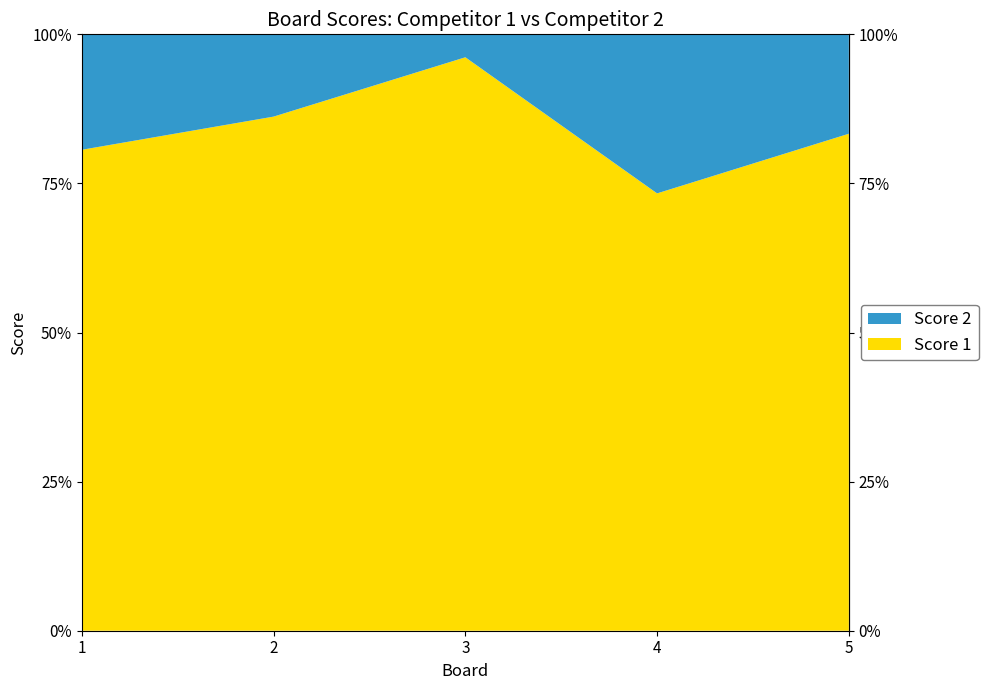

Reading left to right, transcribe all the data shown in this chart.

Score 2: 1=6	2=4	3=1	4=8	5=5
Score 1: 1=25	2=25	3=25	4=22	5=25